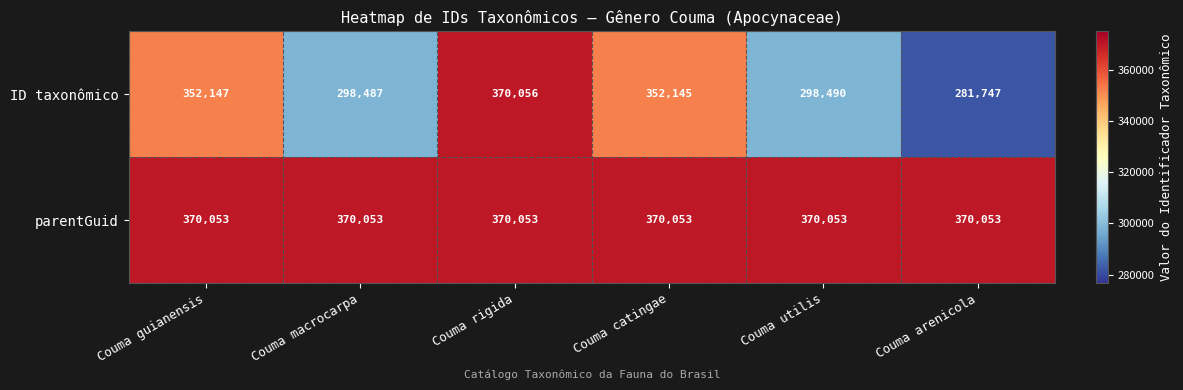

Rank the series by their average value, from lowest to highest.

ID taxonômico, parentGuid